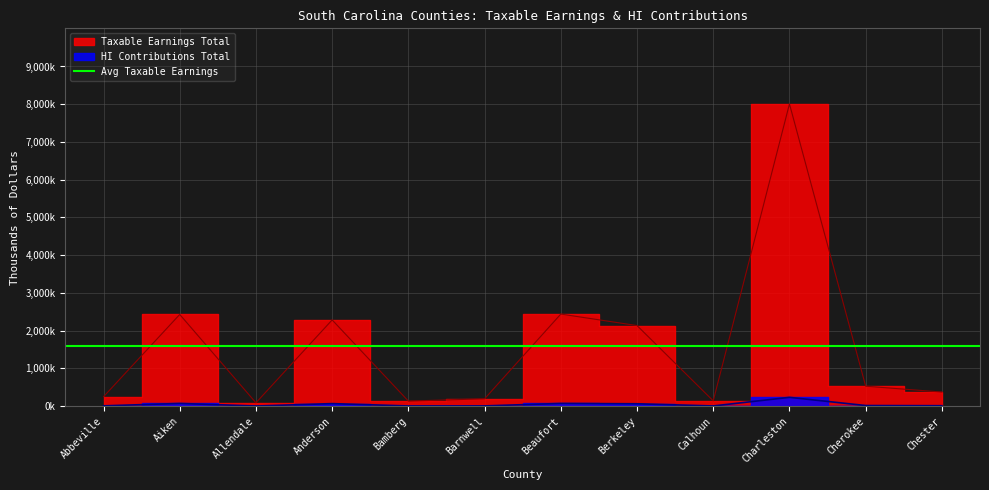

What is the maximum value shown in the chart?

8009041